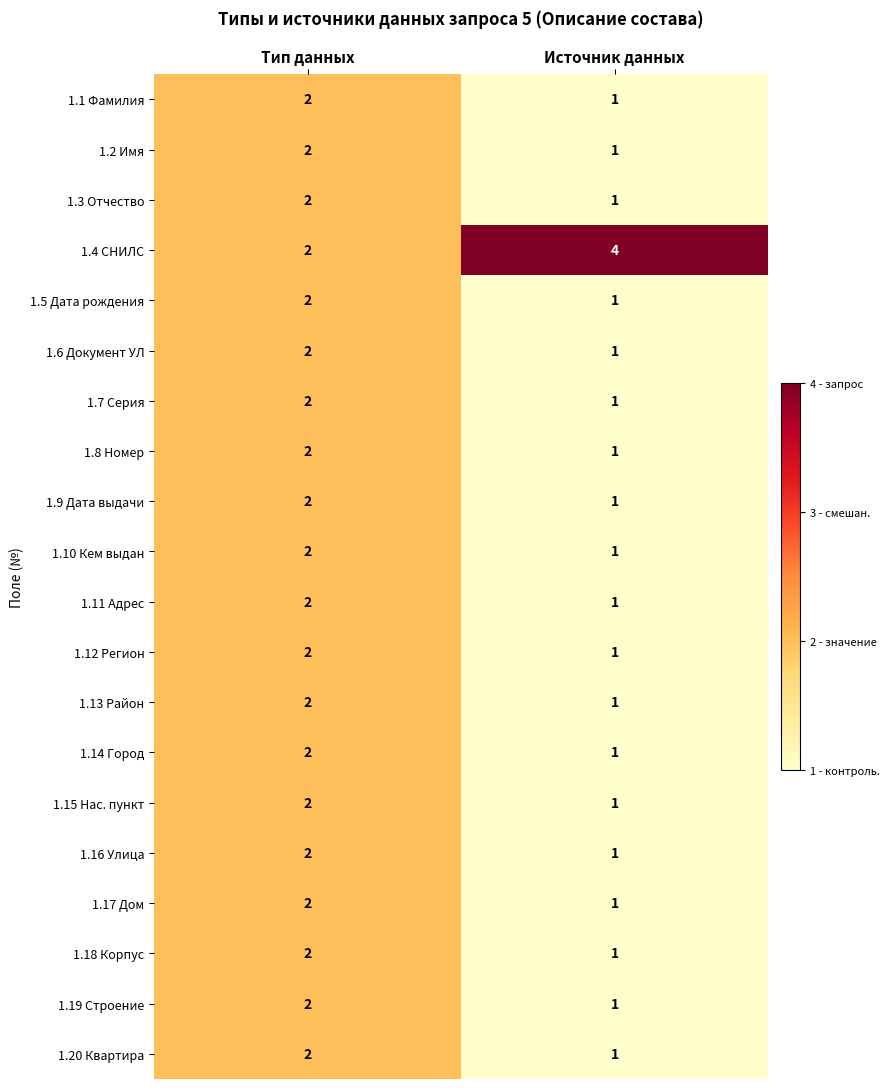

The 1.18 Корпус series shows 1 at Тип данных. True or false?

False